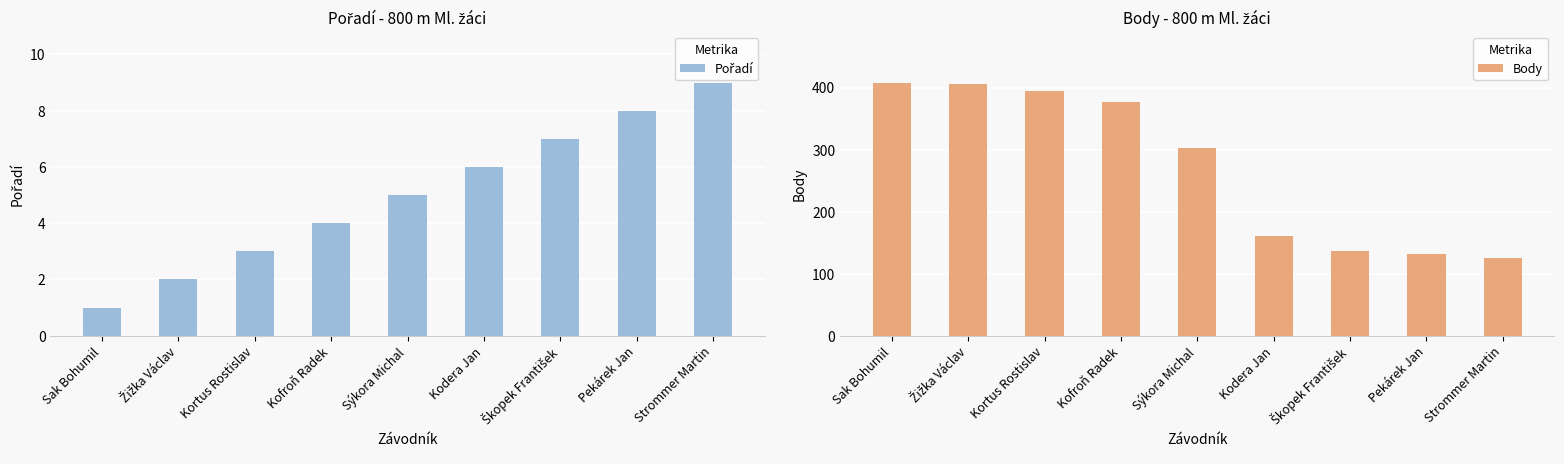

Rank the series at Sak Bohumil from highest to lowest value.

Body, Pořadí